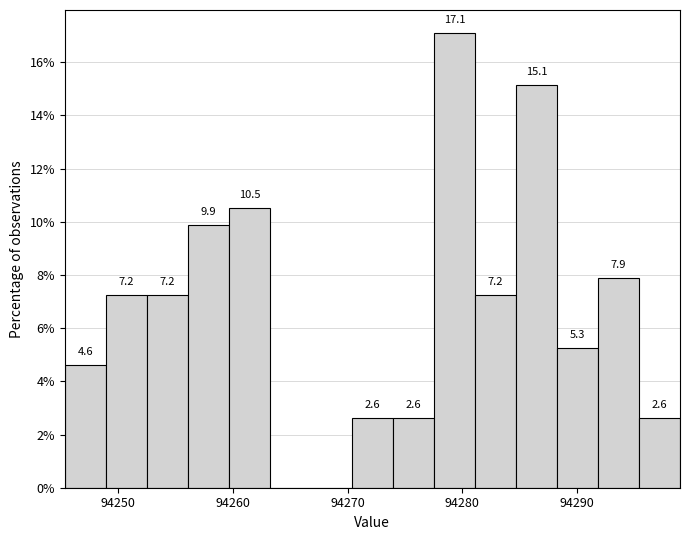

Around what value on the x-axis is the tallest bar? Give the approximate position of its centre, as read against the axis.

94279